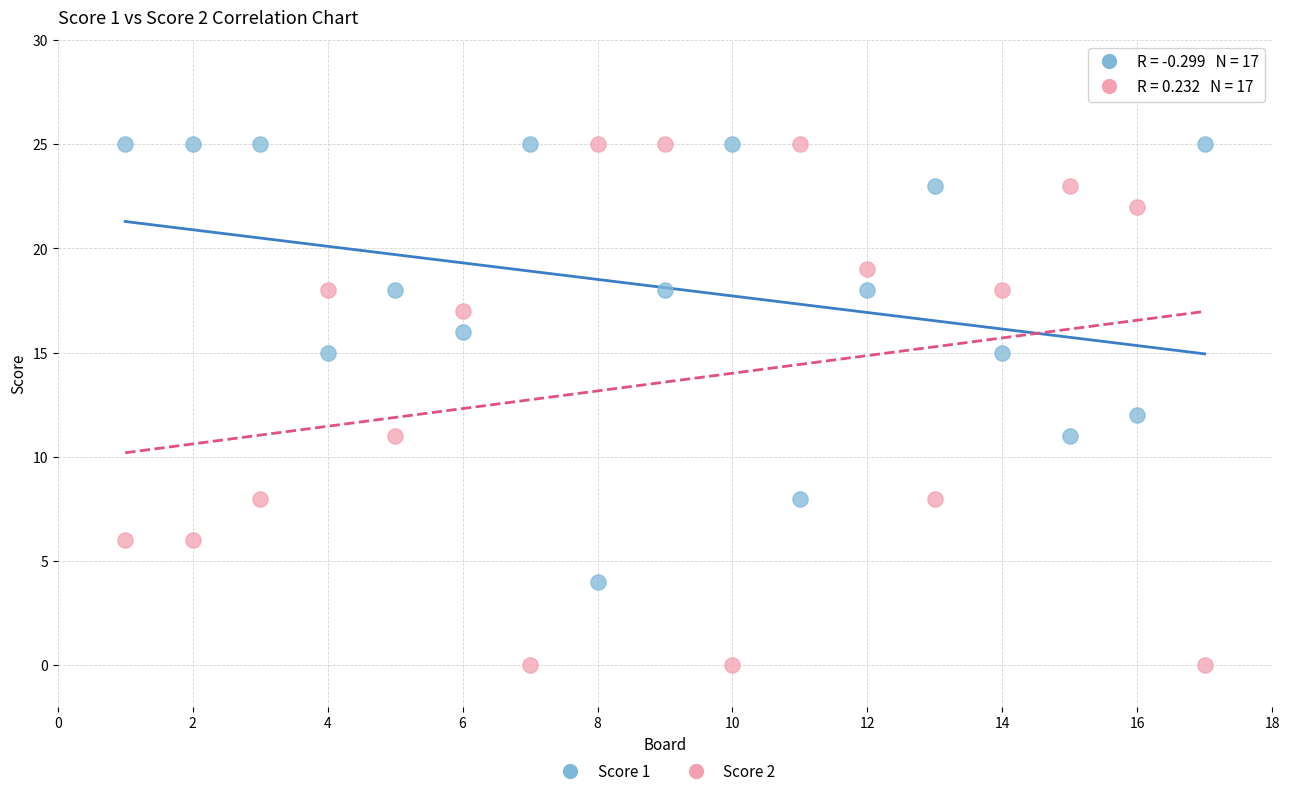

What is the X range (max minus min) for the scatter plot?

16